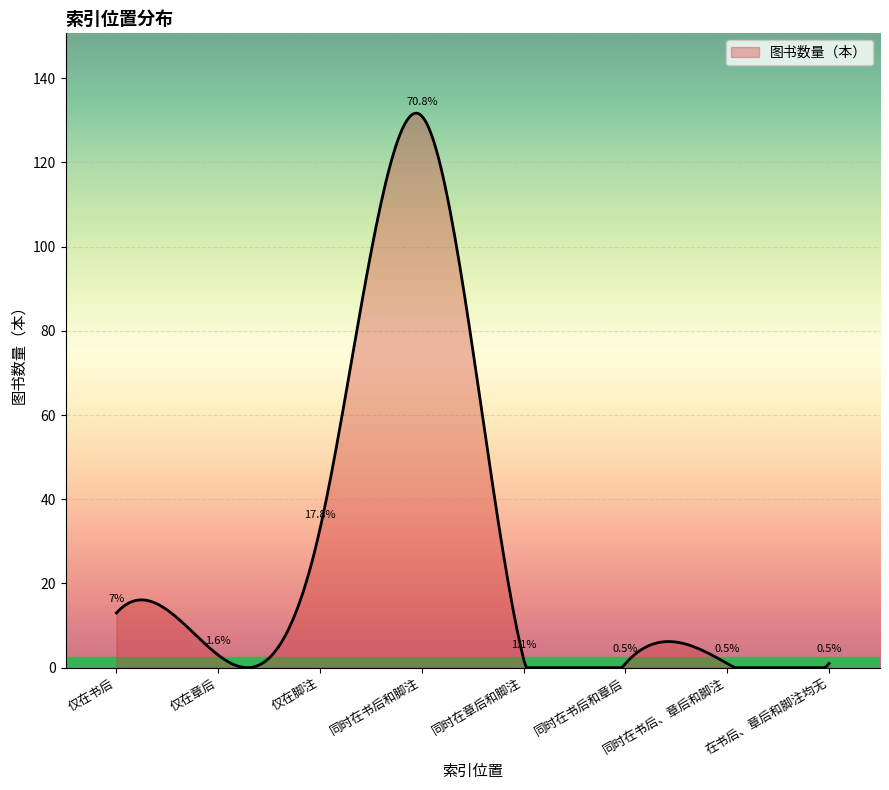

What is the difference between the second highest and minimum values?

131.6